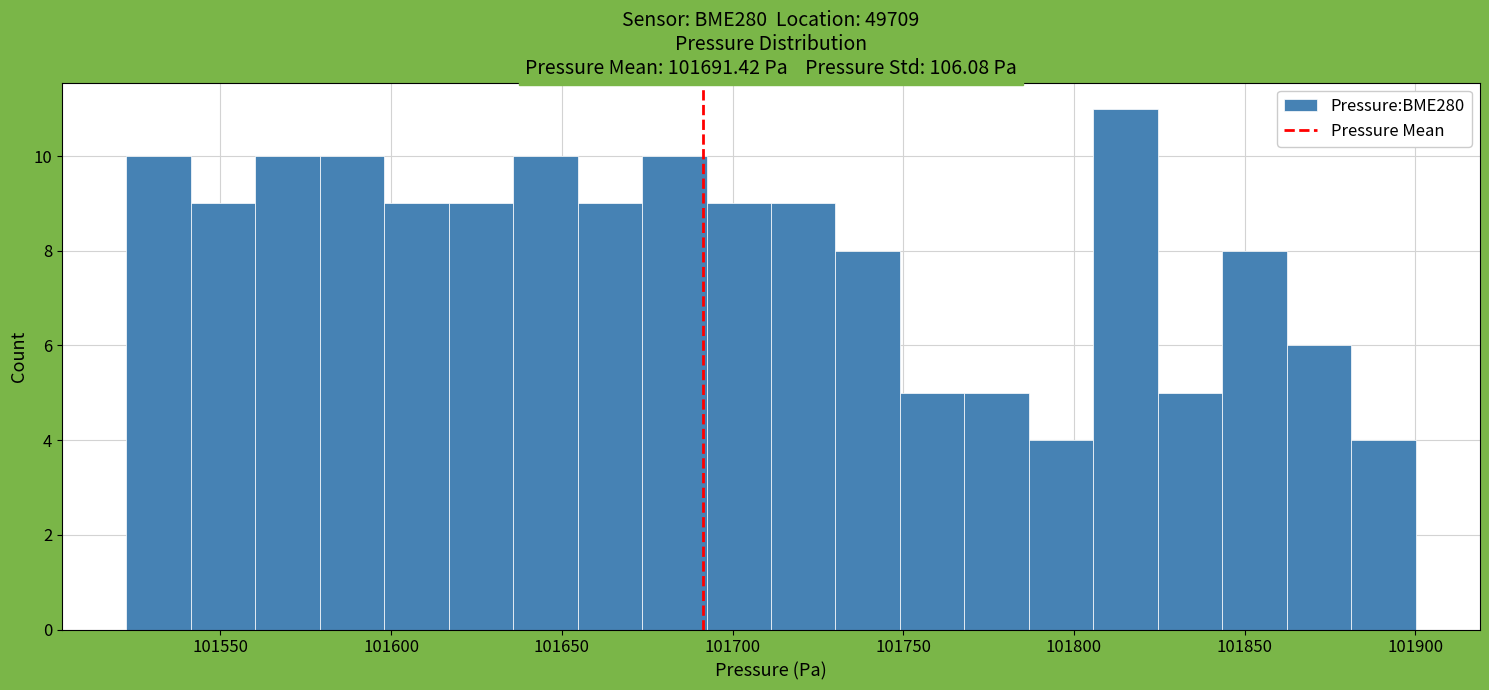

Around what value on the x-axis is the tallest bar? Give the approximate position of its centre, as read against the axis.

101815